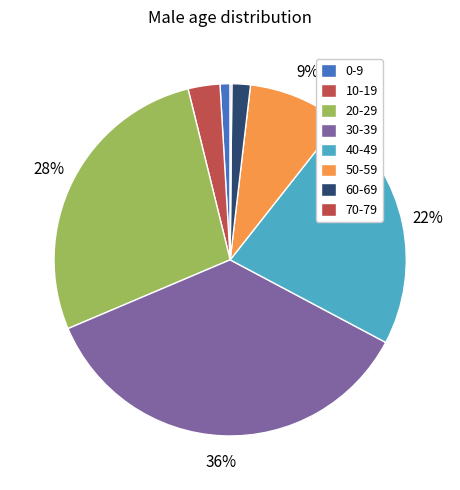

Between 0-9 and 60-69, which is larger?

60-69